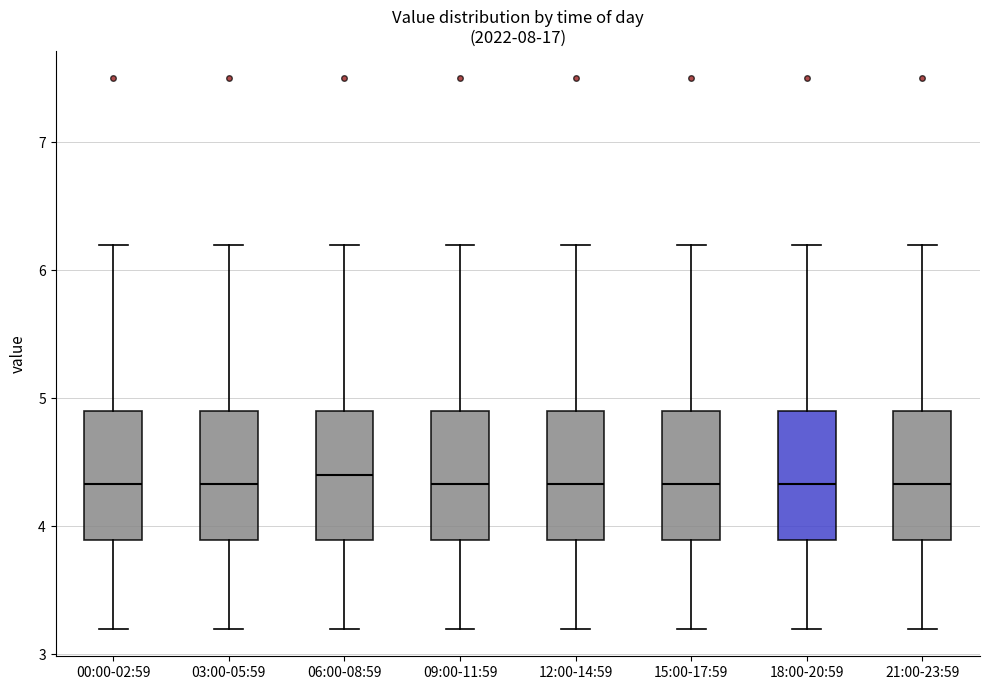

Reading left to right, transcribe this box plot: for each box, give where its median line is, the range the box spans, and where its two whiskers end, as read against the y-axis. The values are not printed on the chart, so give them approximately, as read against the axis.

00:00-02:59: median 4.3, box 3.9 to 4.9, whiskers 3.2 to 6.2
03:00-05:59: median 4.3, box 3.9 to 4.9, whiskers 3.2 to 6.2
06:00-08:59: median 4.4, box 3.9 to 4.9, whiskers 3.2 to 6.2
09:00-11:59: median 4.3, box 3.9 to 4.9, whiskers 3.2 to 6.2
12:00-14:59: median 4.3, box 3.9 to 4.9, whiskers 3.2 to 6.2
15:00-17:59: median 4.3, box 3.9 to 4.9, whiskers 3.2 to 6.2
18:00-20:59: median 4.3, box 3.9 to 4.9, whiskers 3.2 to 6.2
21:00-23:59: median 4.3, box 3.9 to 4.9, whiskers 3.2 to 6.2